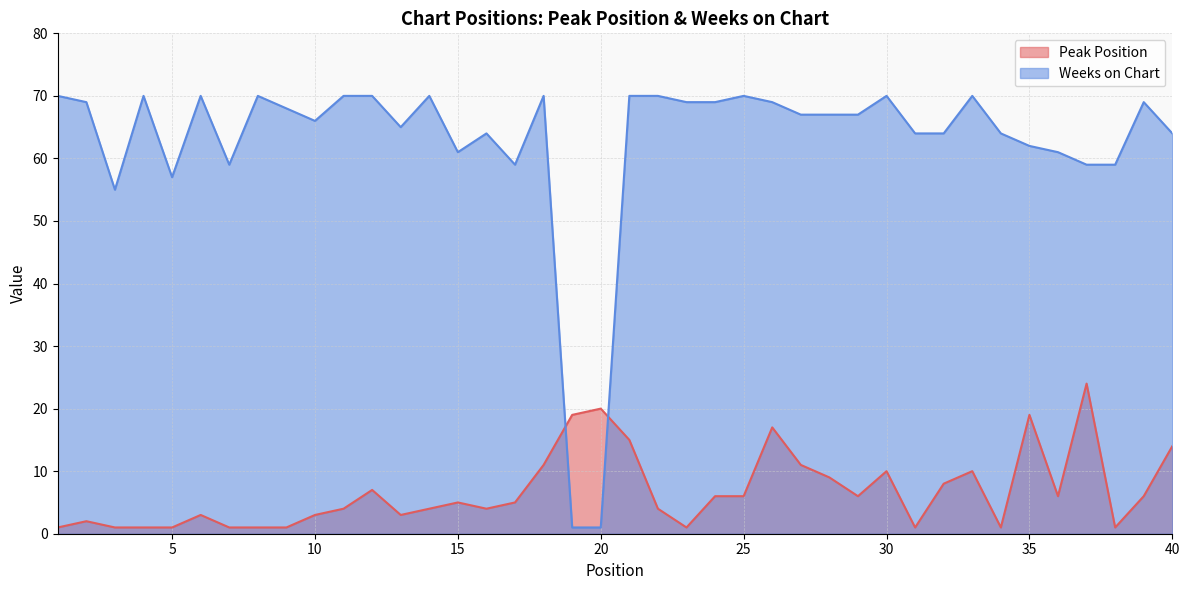

What is the value of the Weeks on Chart point at the 38th from the left?

59